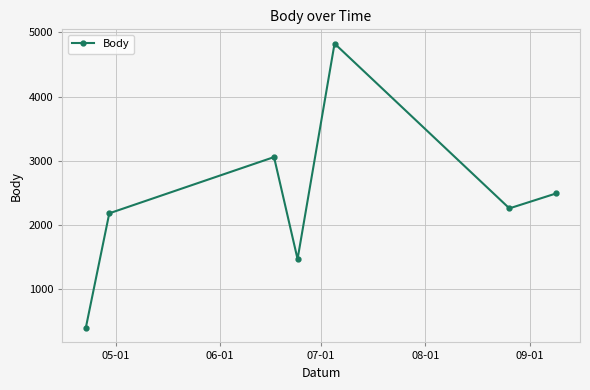

What is the smallest value displayed?

396